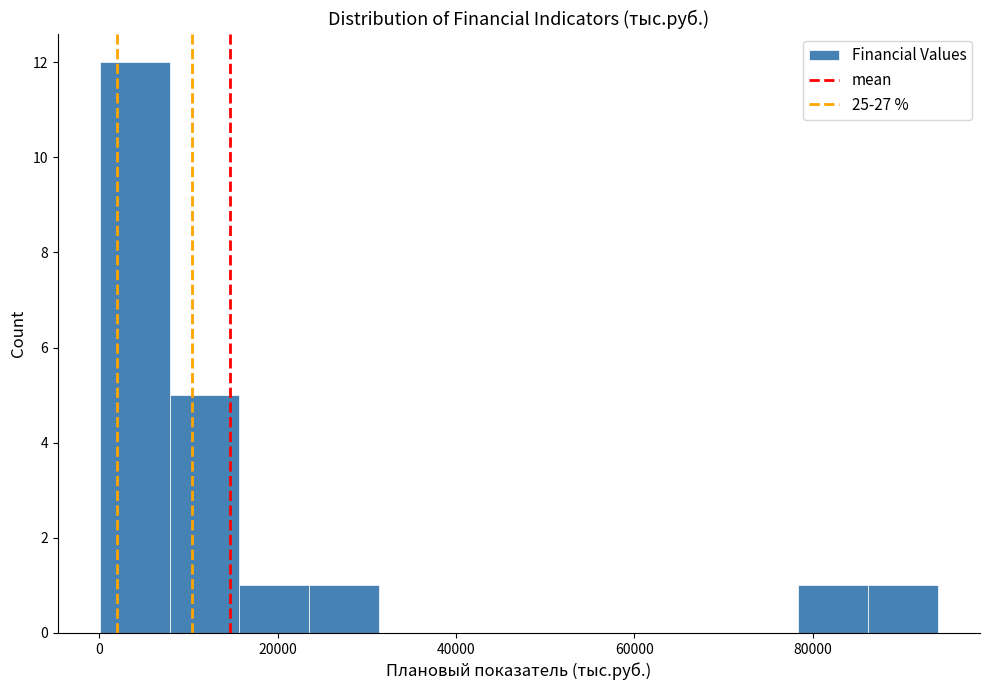

Read against the x-axis, roughly where is the centre of the tallest bar?

4000